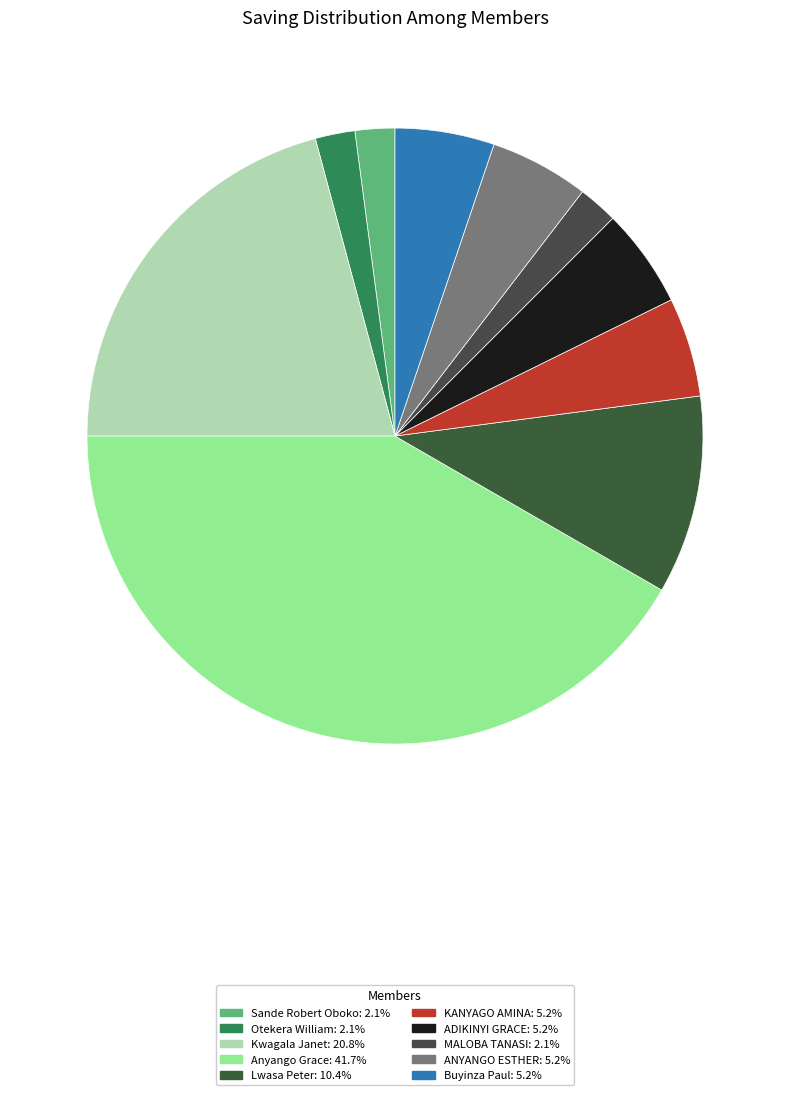

What is the change in value from Lwasa Peter to MALOBA TANASI?

-8000